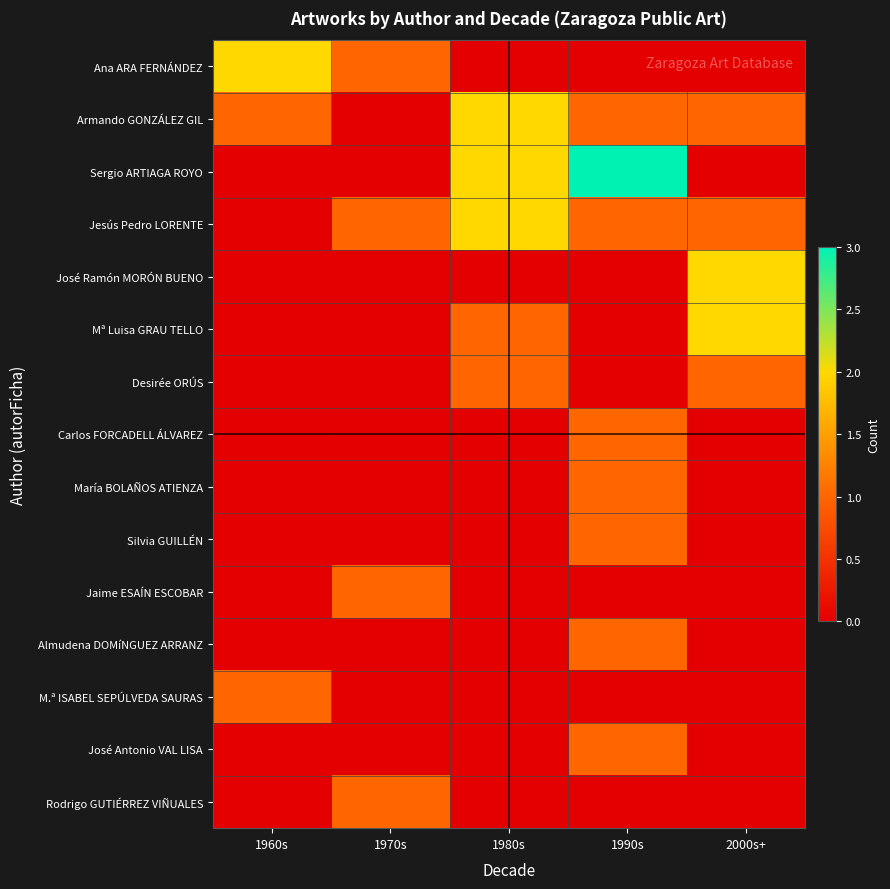

How many series are shown in this chart?

15